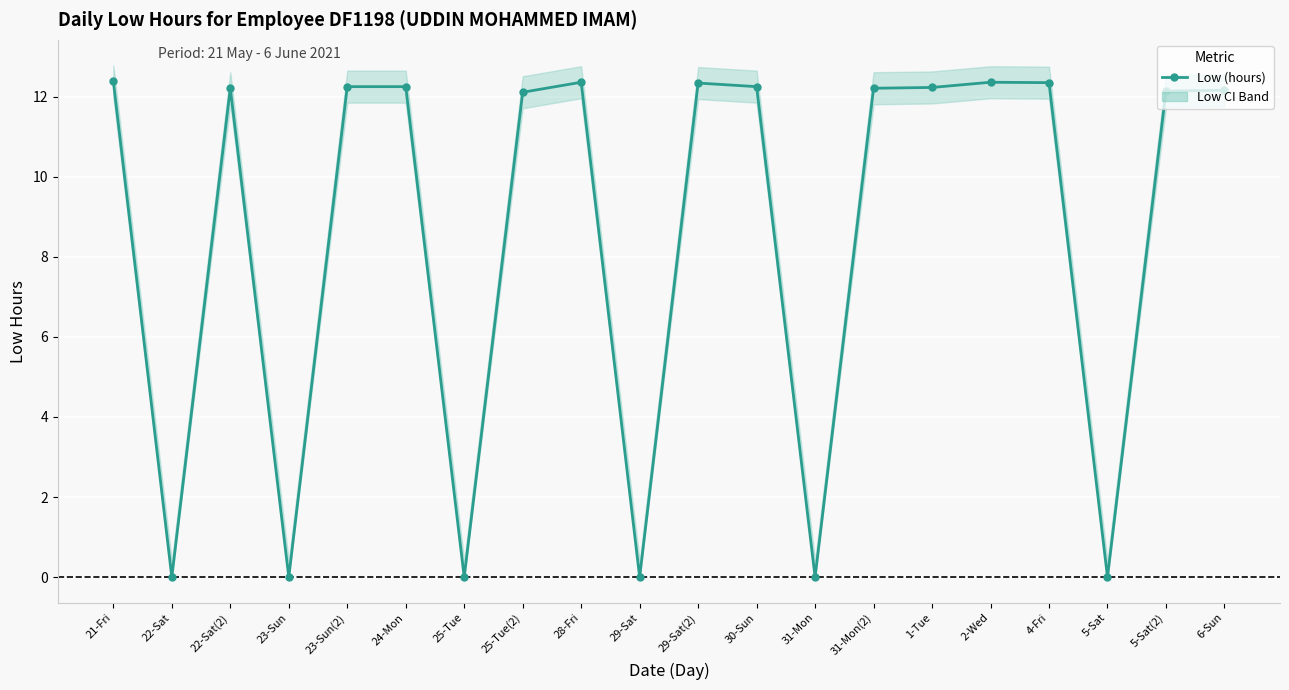

At which category does the chart reach its peak across all series?

21-Fri